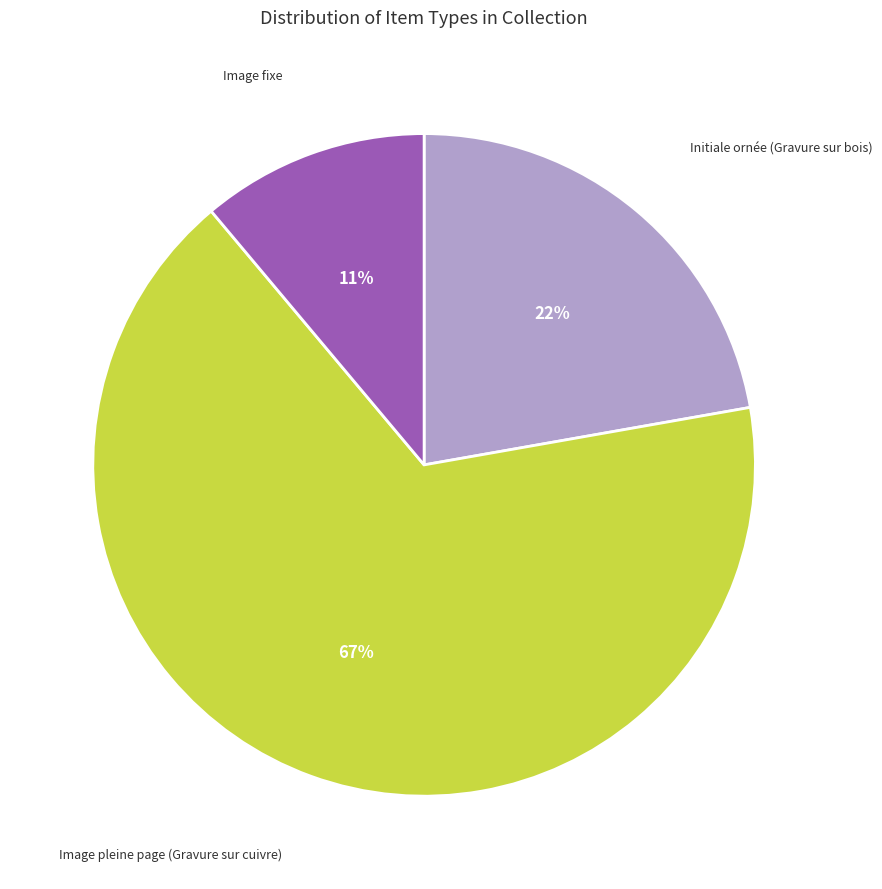

To the nearest percent, what is the combined percentage of Image fixe and Initiale ornée (Gravure sur bois)?

33%